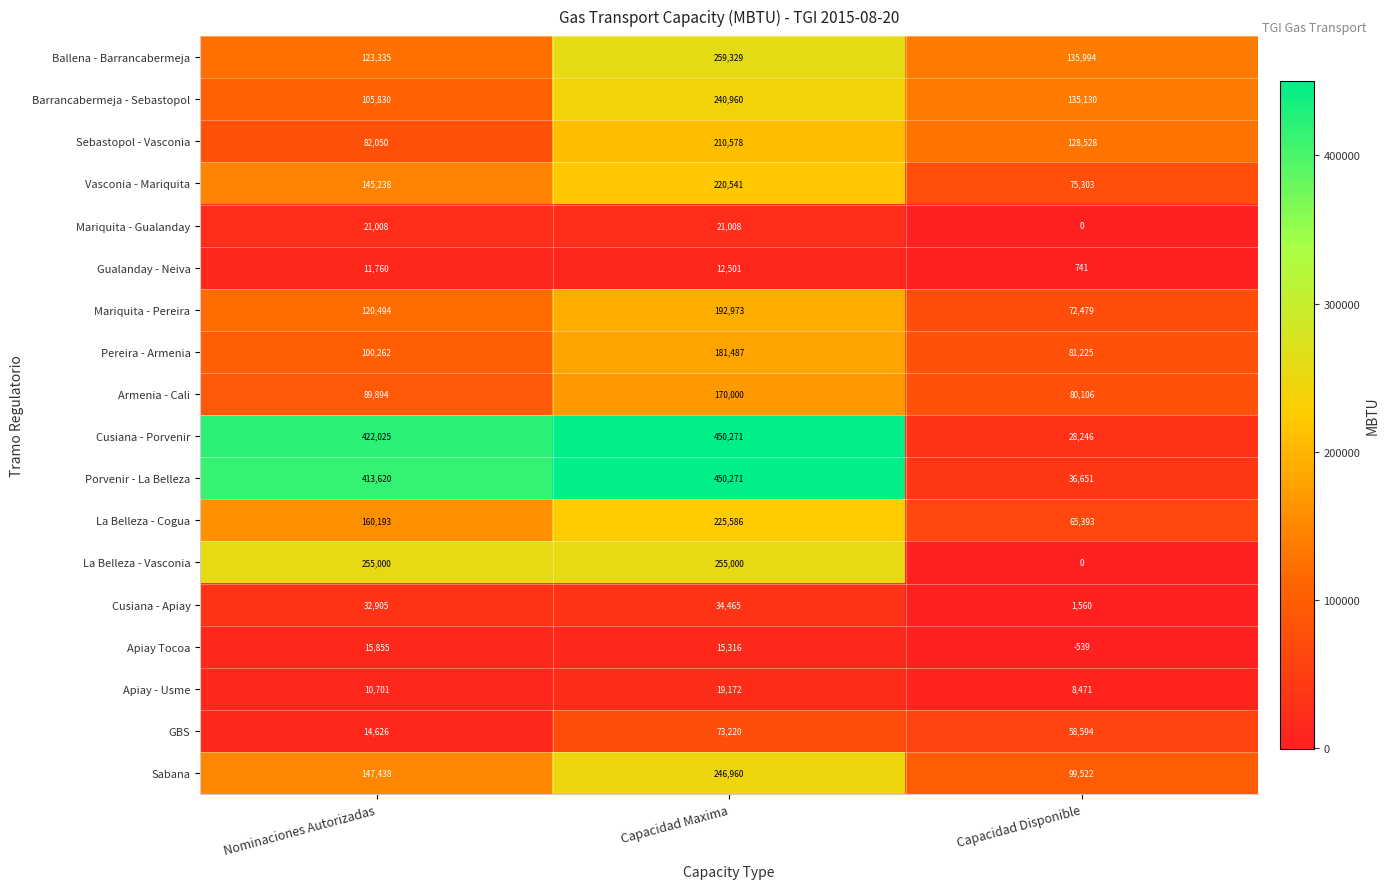

How many Sabana values are between 99522 and 246960?

3